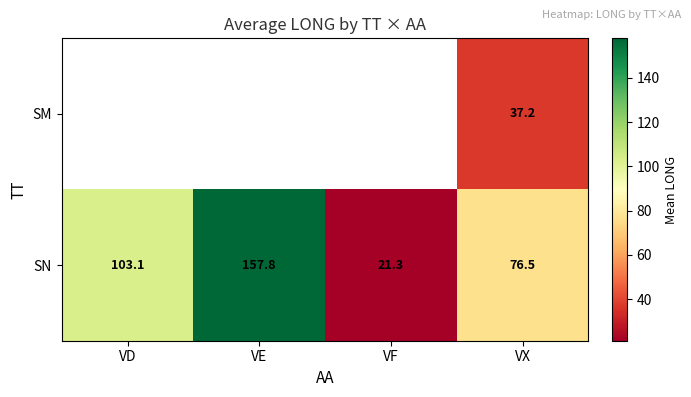

The SN series shows 76.5 at VX. True or false?

True